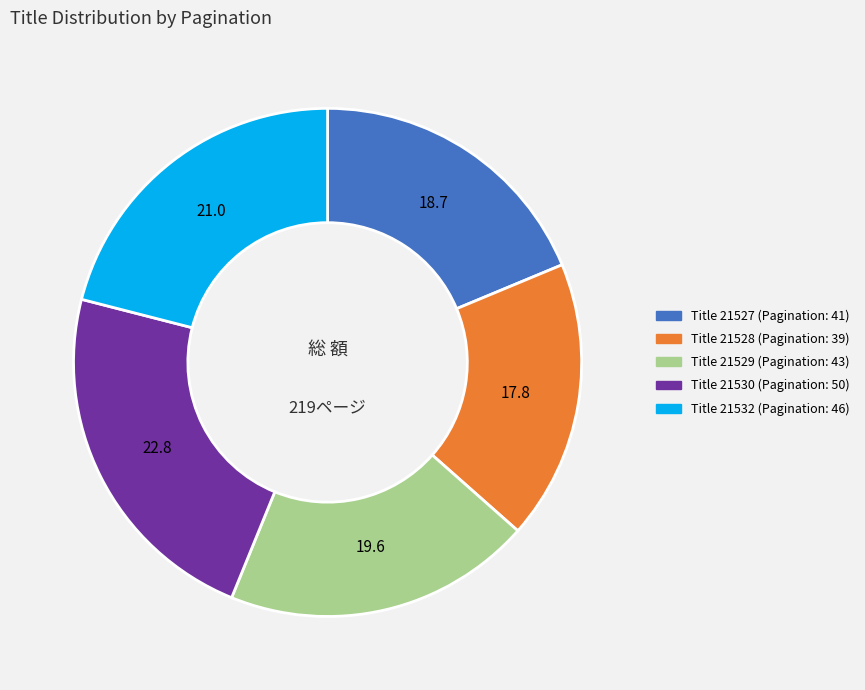

Is there a majority slice in this chart?

No